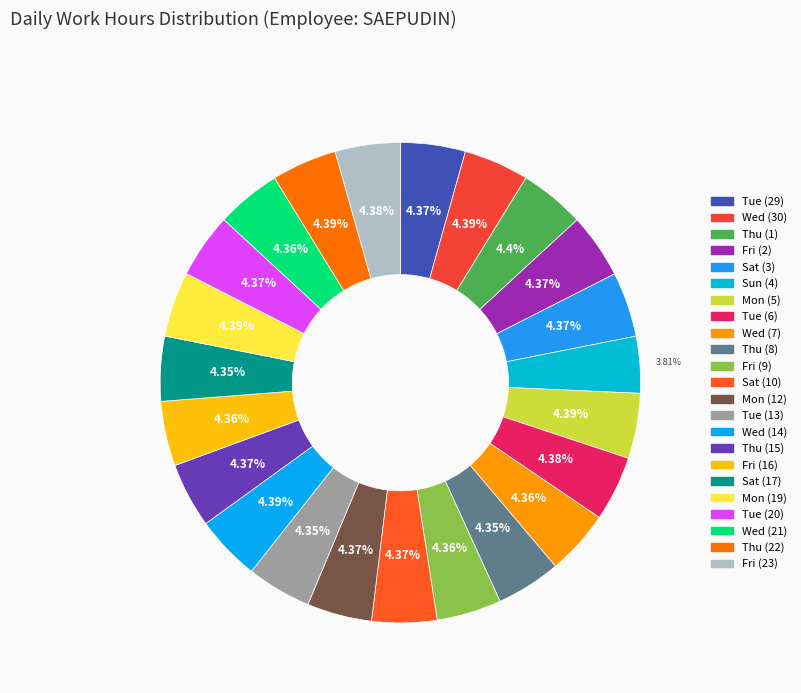

Count the number of slices in the pie.

23